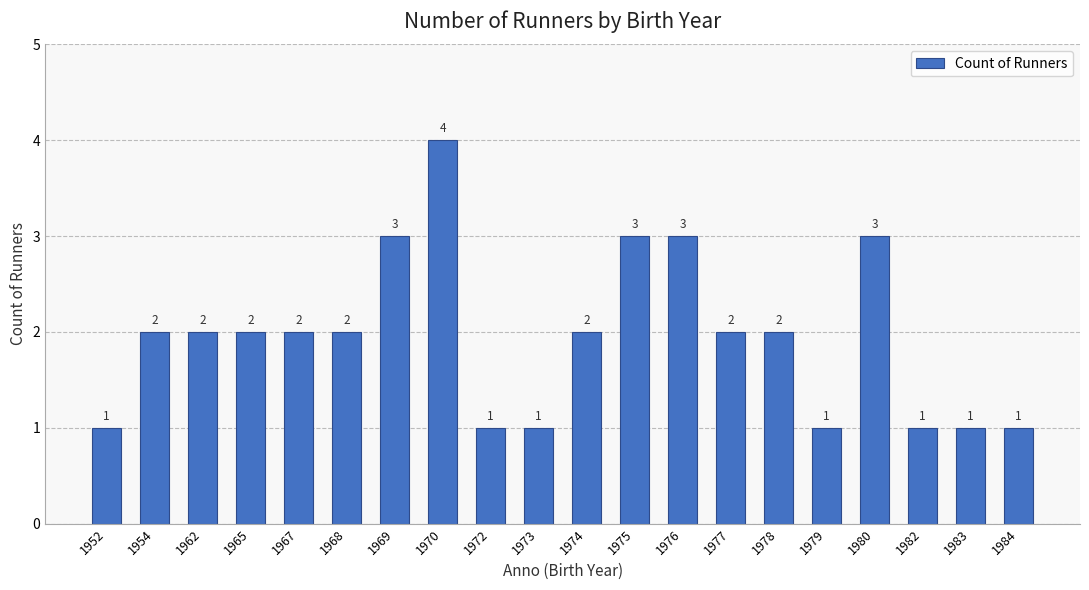

Reading right to left, list all the values displayed in this chart.

1984=1	1983=1	1982=1	1980=3	1979=1	1978=2	1977=2	1976=3	1975=3	1974=2	1973=1	1972=1	1970=4	1969=3	1968=2	1967=2	1965=2	1962=2	1954=2	1952=1